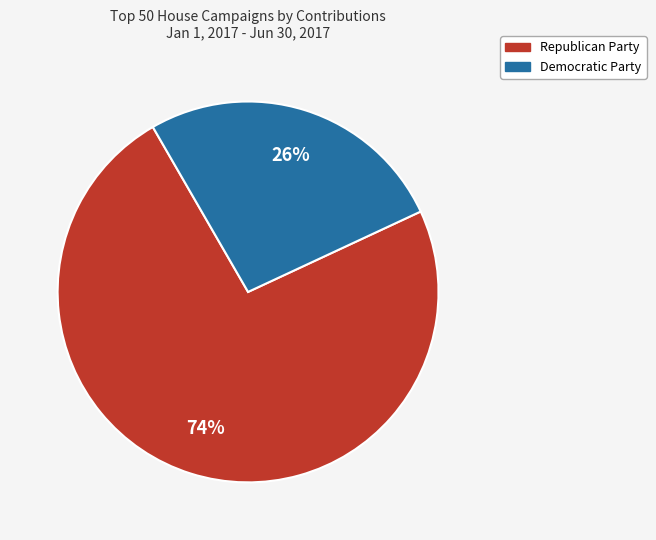

To the nearest percent, what is the combined percentage of Republican Party and Democratic Party?

100%